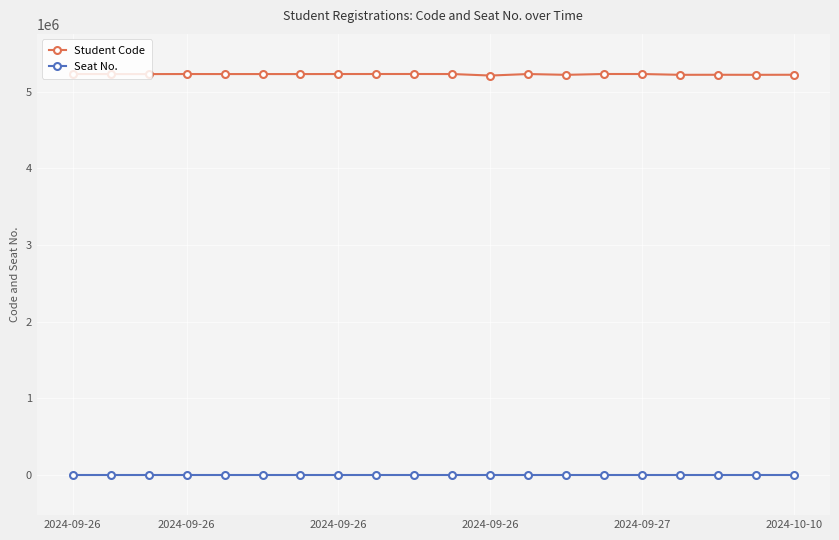

True or false: Seat No. and Student Code cross at least once.

False